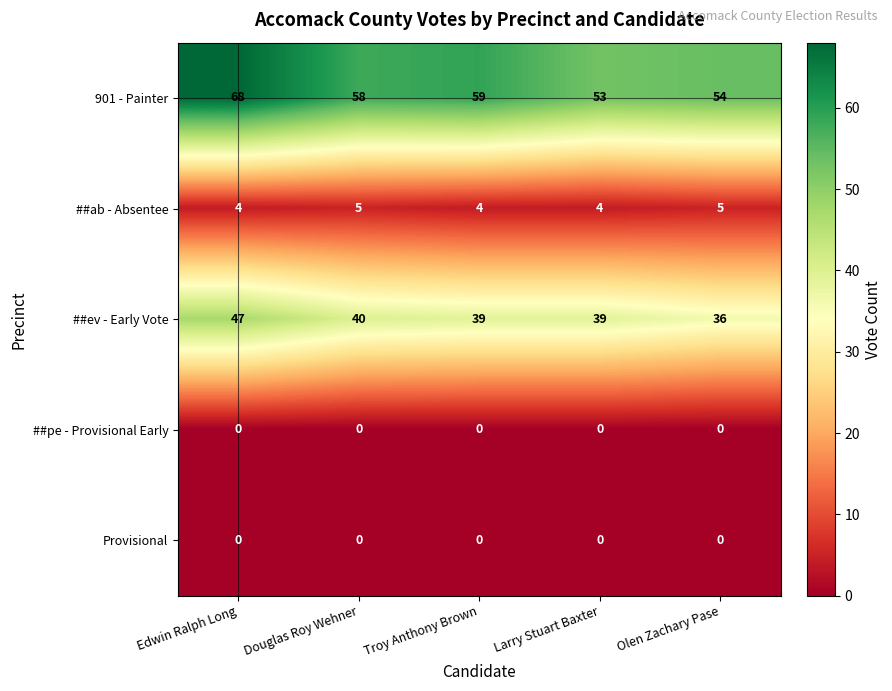

Where is 901 - Painter nearest to the value 60?

Troy Anthony Brown